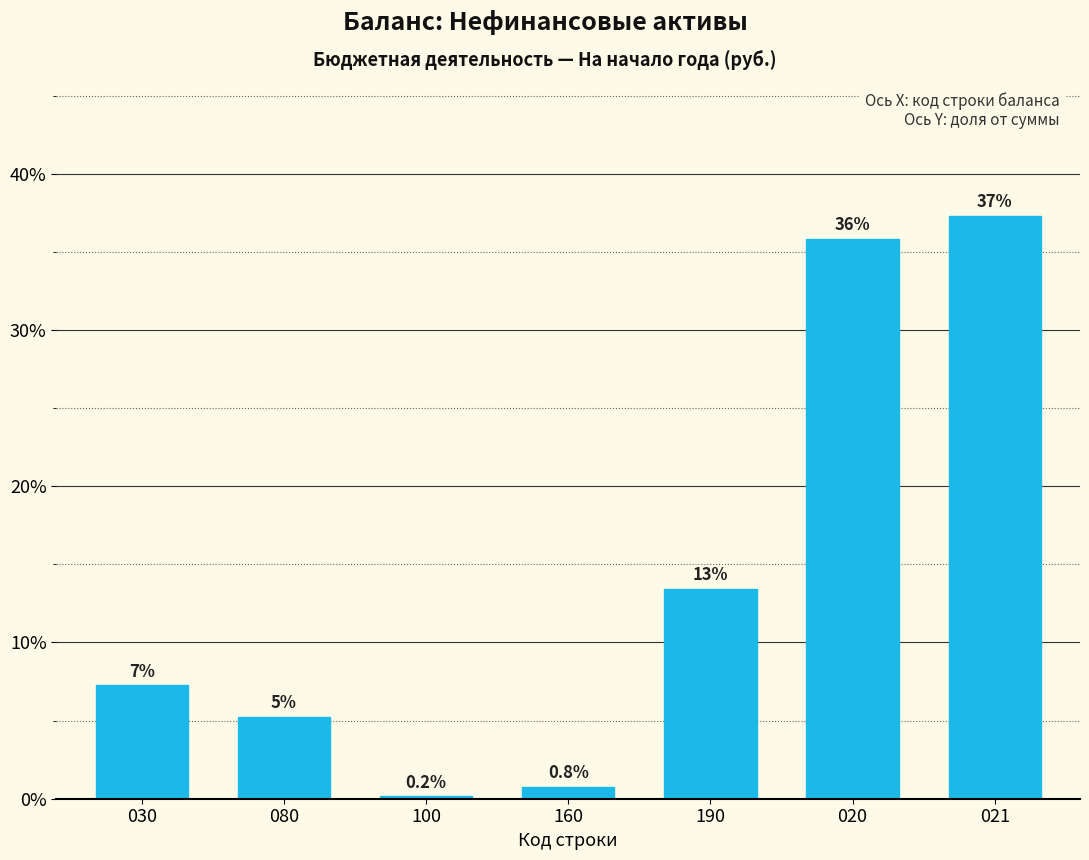

Are the bars horizontal?

No